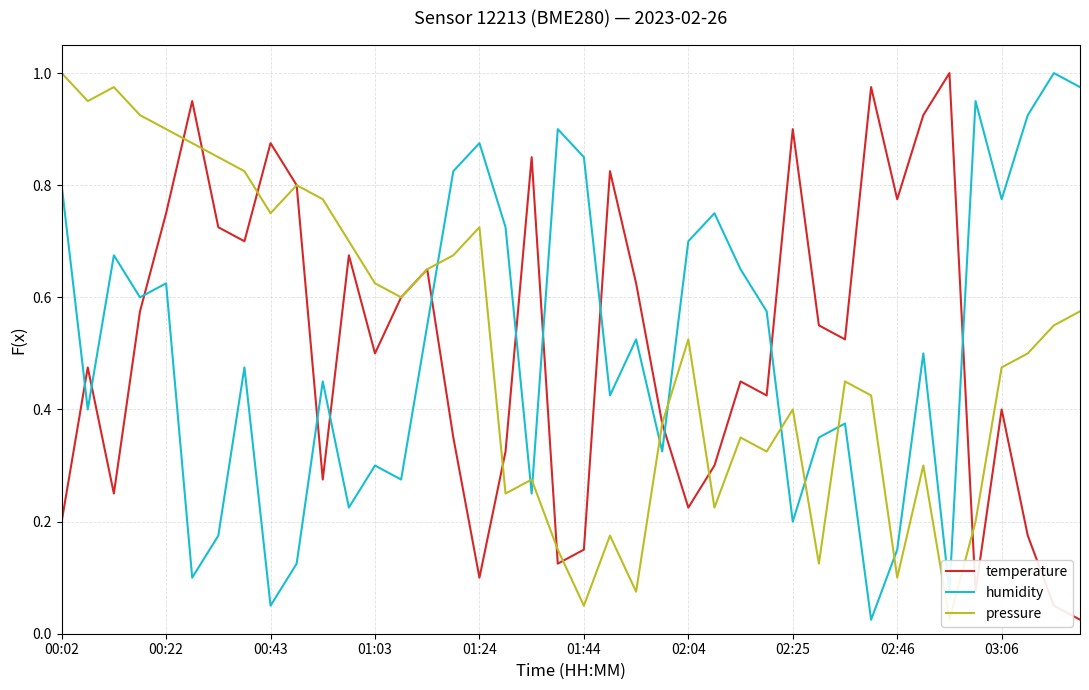

What is the difference between the maximum and minimum values in the pressure series?

1.0